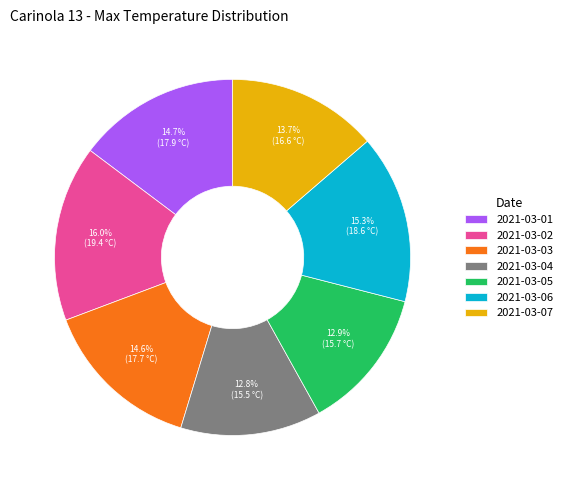

Is there any slice that represents more than half of the pie?

No